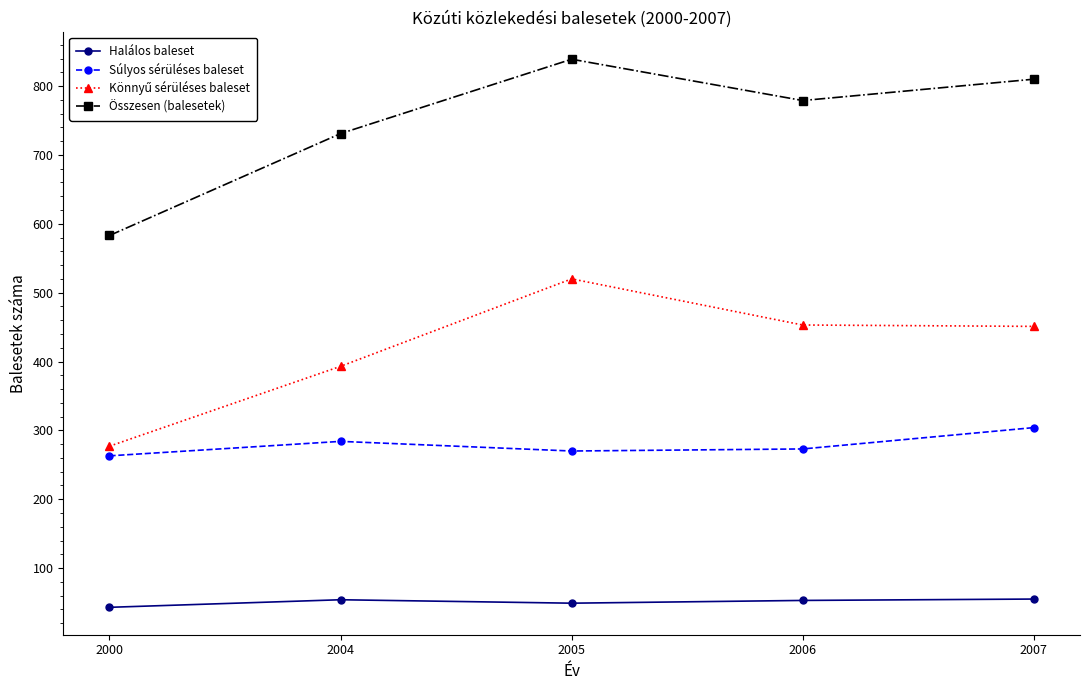

What is the difference between the second highest and second lowest values in the Összesen (balesetek) series?

79